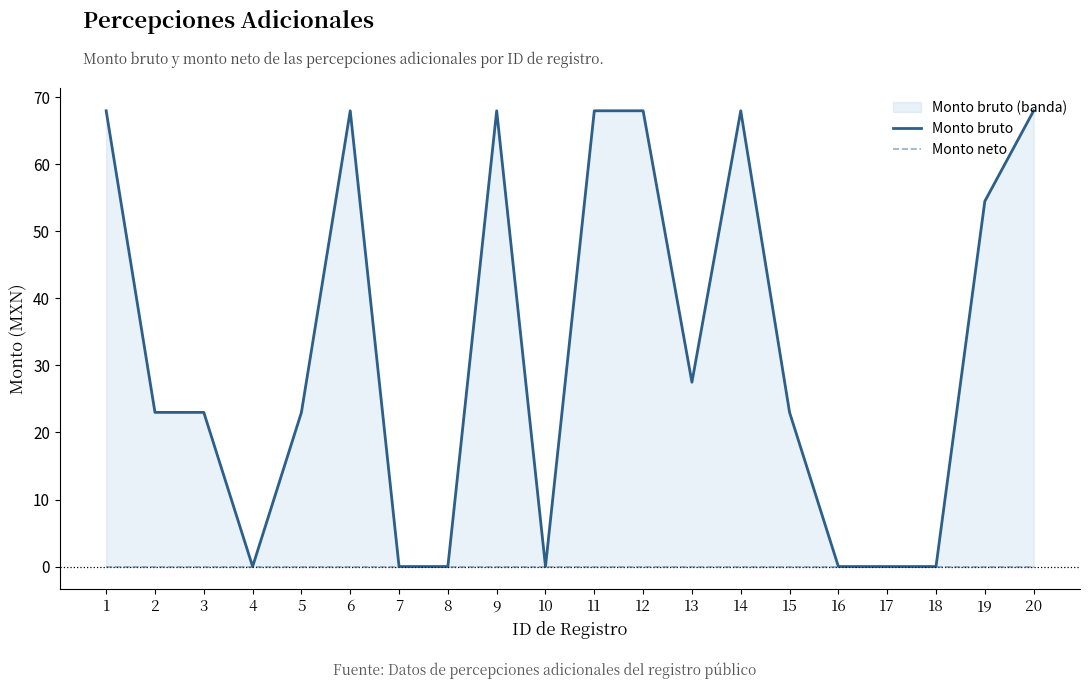

Is the value of Monto bruto at 6 greater than the value of Monto neto at 17?

Yes